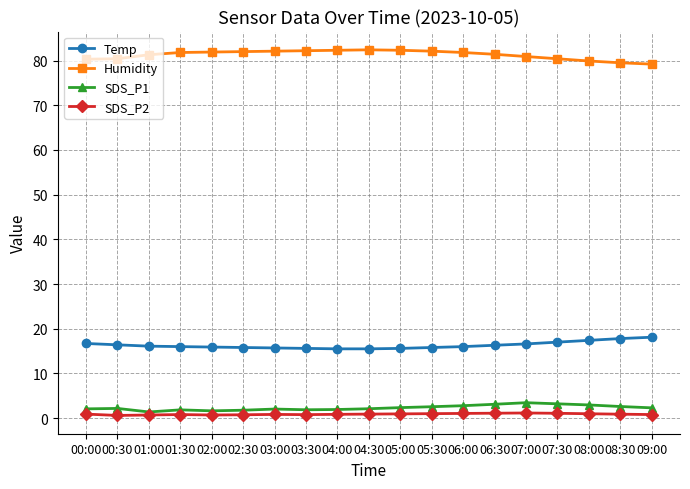

Which series has the largest total across all categories?

Humidity